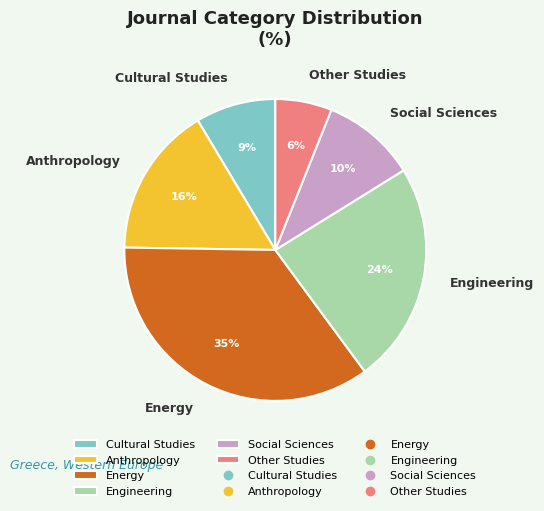

Does any single category account for the majority?

No